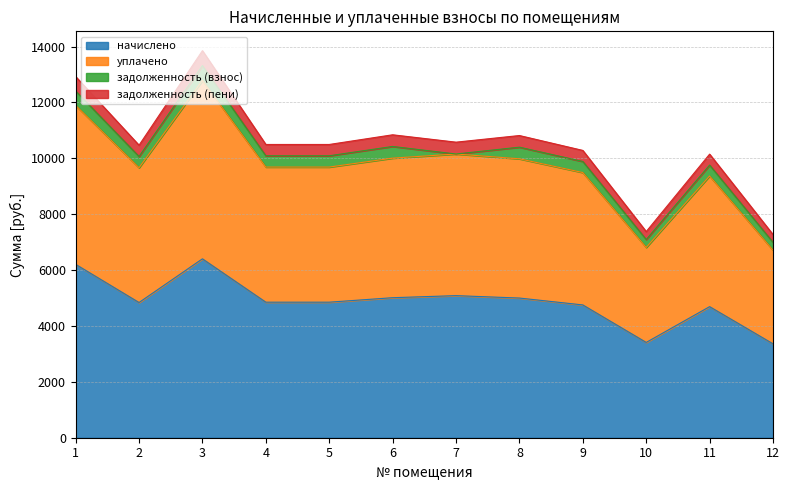

What is the difference between the highest and lowest values at 5?

5644.0